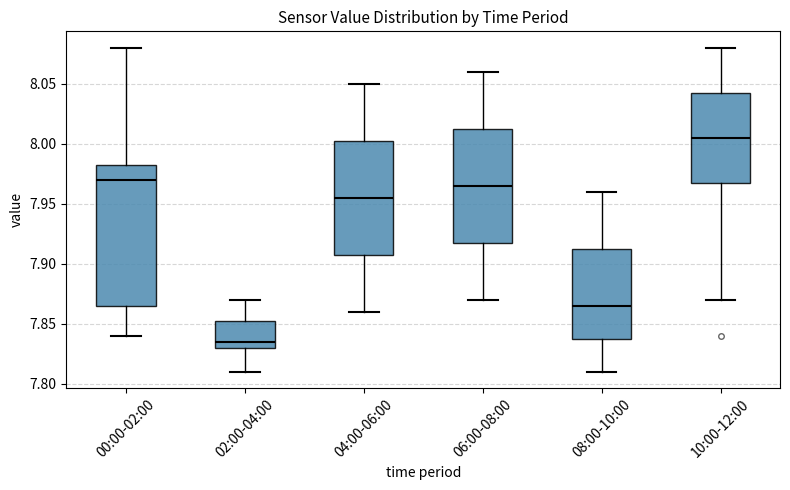

Reading left to right, transcribe this box plot: for each box, give where its median line is, the range the box spans, and where its two whiskers end, as read against the y-axis. The values are not printed on the chart, so give them approximately, as read against the axis.

00:00-02:00: median 7.970, box 7.865 to 7.985, whiskers 7.840 to 8.080
02:00-04:00: median 7.835, box 7.830 to 7.855, whiskers 7.810 to 7.870
04:00-06:00: median 7.955, box 7.910 to 8.005, whiskers 7.860 to 8.050
06:00-08:00: median 7.965, box 7.920 to 8.015, whiskers 7.870 to 8.060
08:00-10:00: median 7.865, box 7.840 to 7.915, whiskers 7.810 to 7.960
10:00-12:00: median 8.005, box 7.970 to 8.045, whiskers 7.870 to 8.080